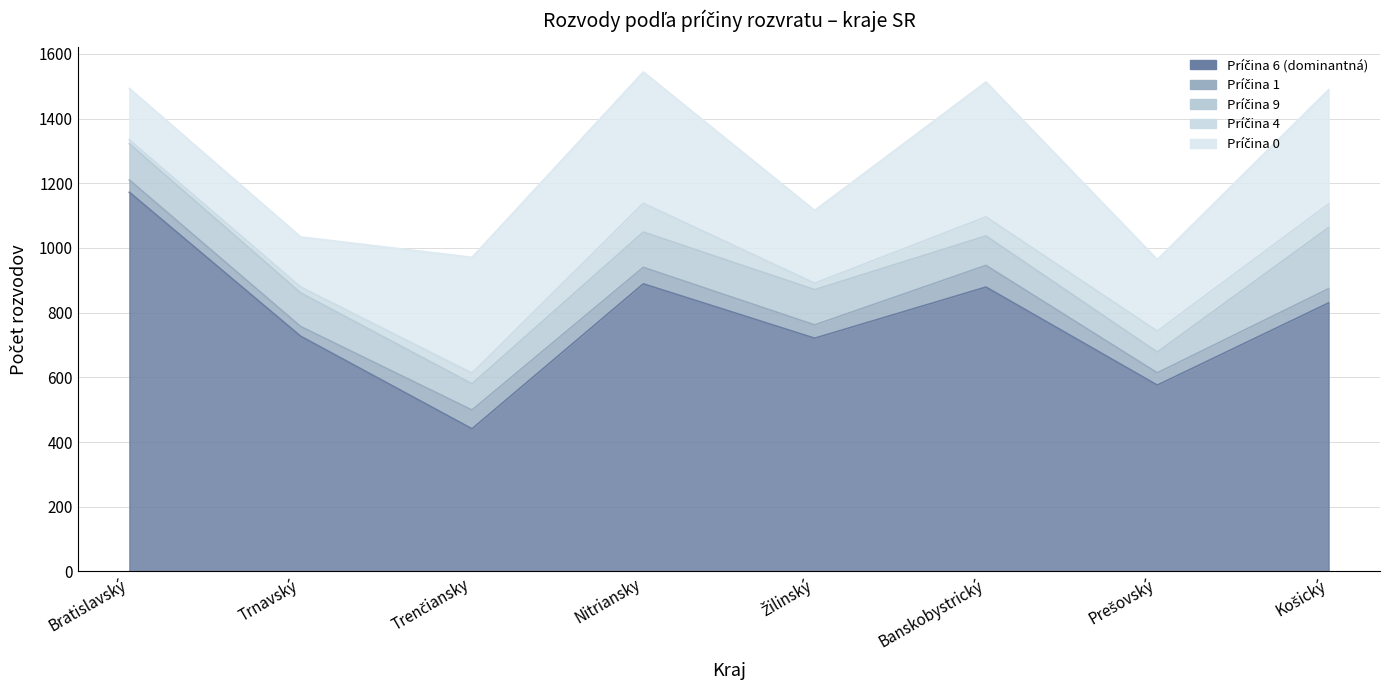

Where is the first local minimum for Príčina 9?

Trenčiansky